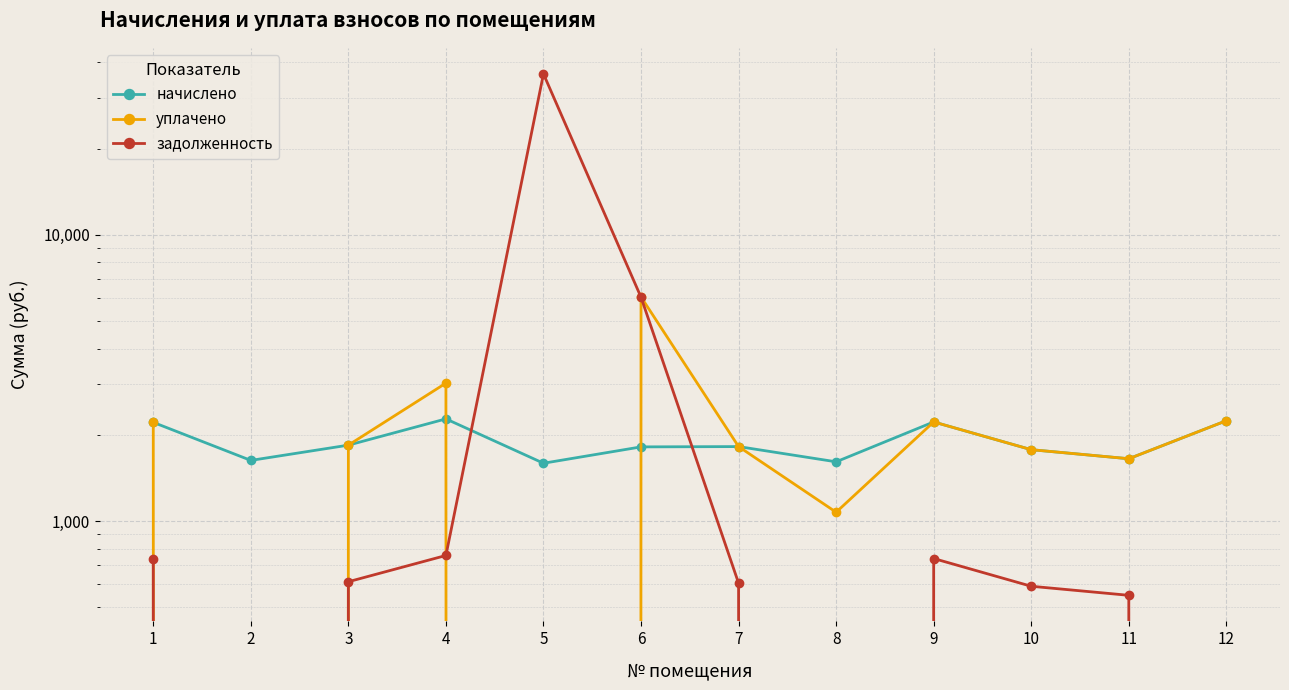

Reading left to right, extract all data points from this chart.

начислено: 1=2210.6	2=1627.7	3=1840.3	4=2272.9	5=1591.0	6=1814.7	7=1819.1	8=1609.4	9=2217.9	10=1774.3	11=1649.7	12=2239.9
уплачено: 1=2210.6	2=0.0	3=1840.3	4=3030.6	5=0.0	6=6061.7	7=1819.1	8=1072.9	9=2217.9	10=1774.3	11=1649.7	12=2239.9
задолженность: 1=736.9	2=0.0	3=613.4	4=757.6	5=36452.9	6=6046.8	7=606.4	8=0.0	9=739.3	10=591.5	11=549.9	12=0.0